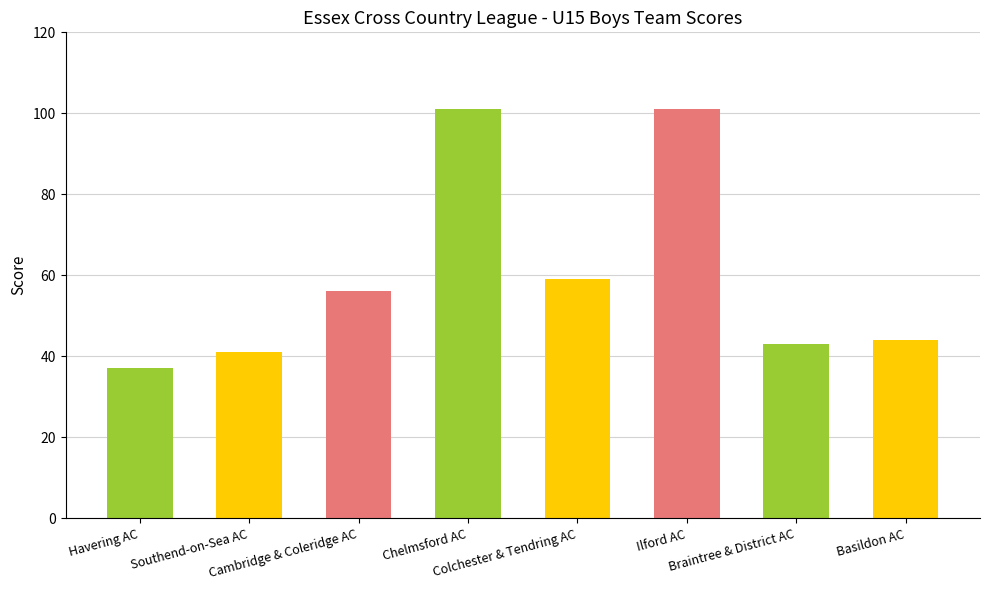

How many distinct data groups are displayed?

1